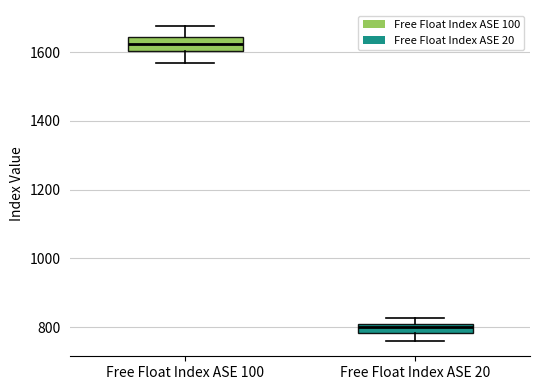

Where is the upper edge of the box for Free Float Index ASE 20 on the y-axis? The values are not printed on the chart, so give them approximately, as read against the axis.

800